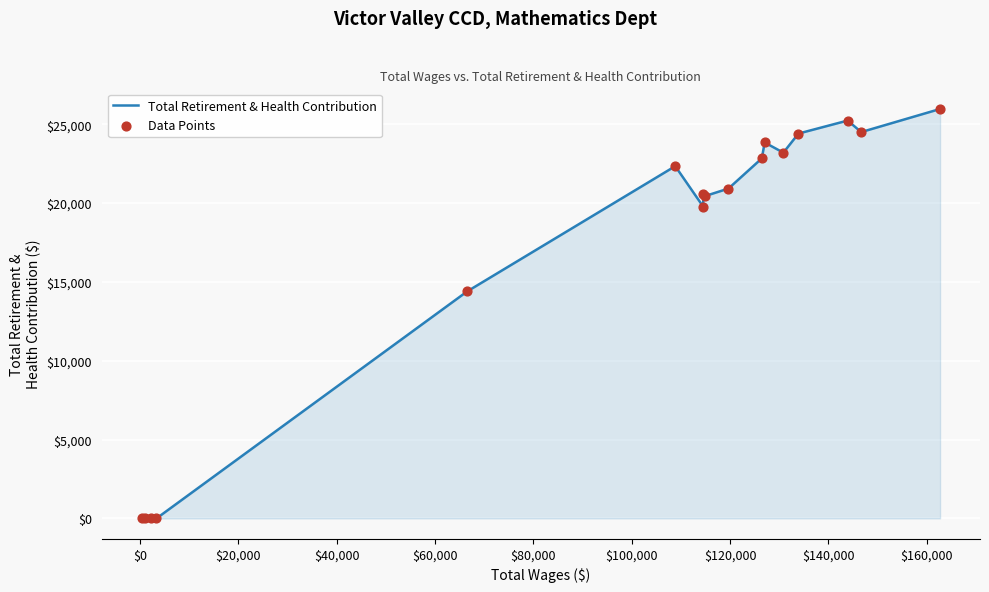

What is the greatest value displayed?

25971